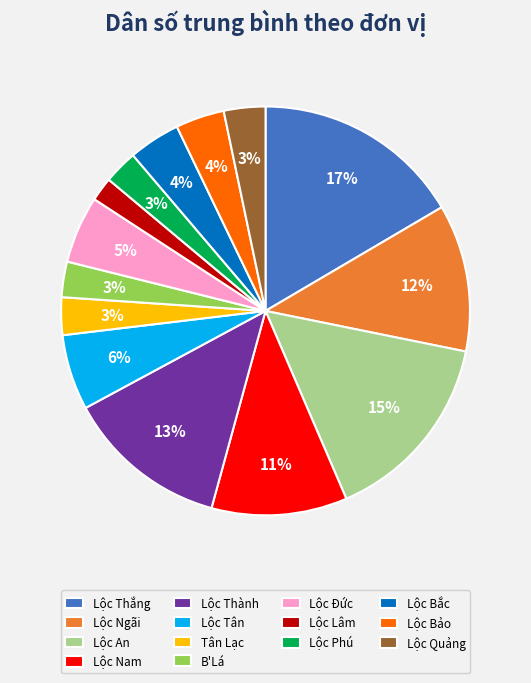

What is the smallest slice in the pie chart?

Lộc Lâm